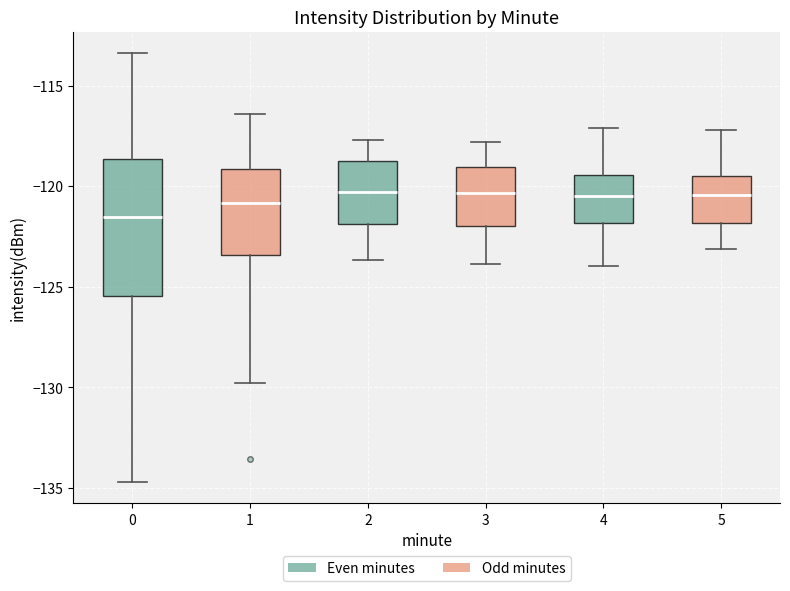

Comparing the boxes themselves (not the whiskers), which one is the tallest?

0